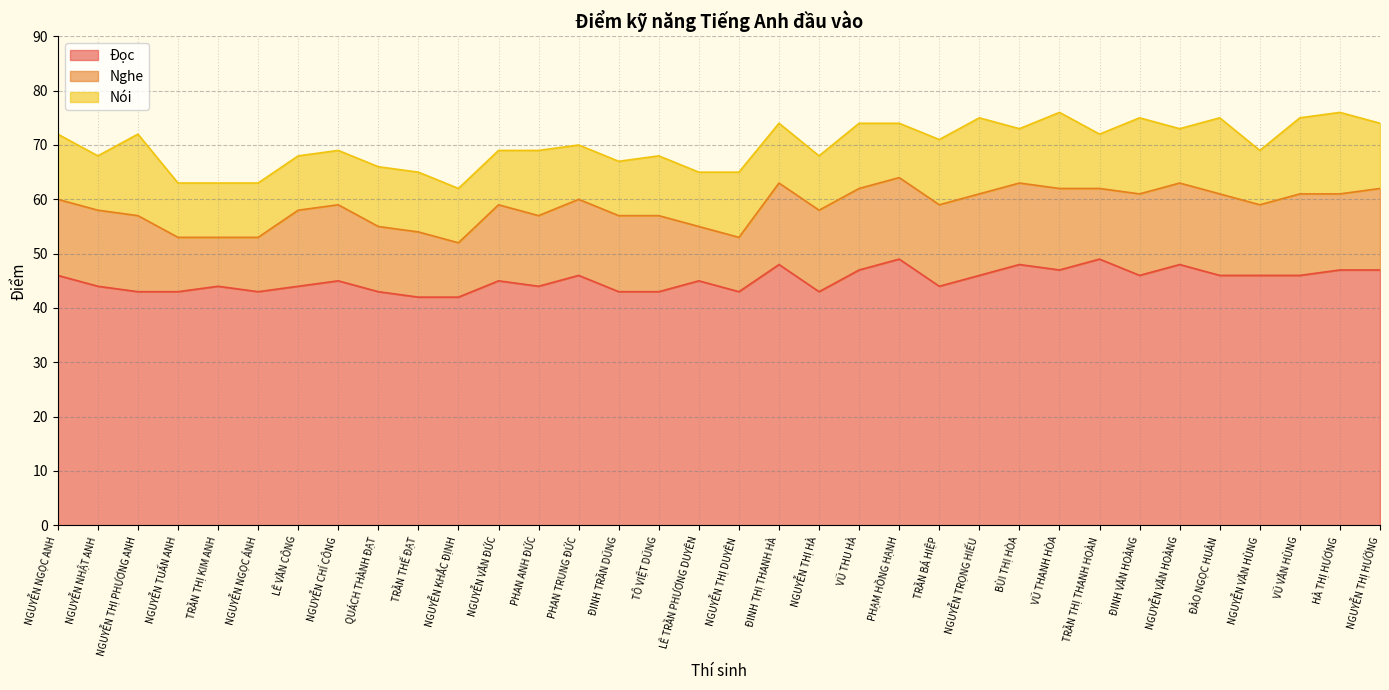

Does the chart have visible grid lines?

Yes